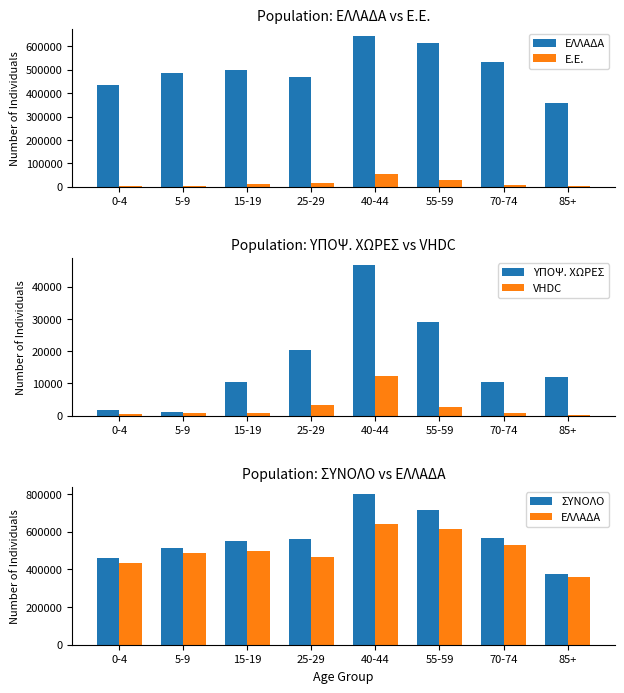

Which series has the largest range (max minus min)?

ΣΥΝΟΛΟ